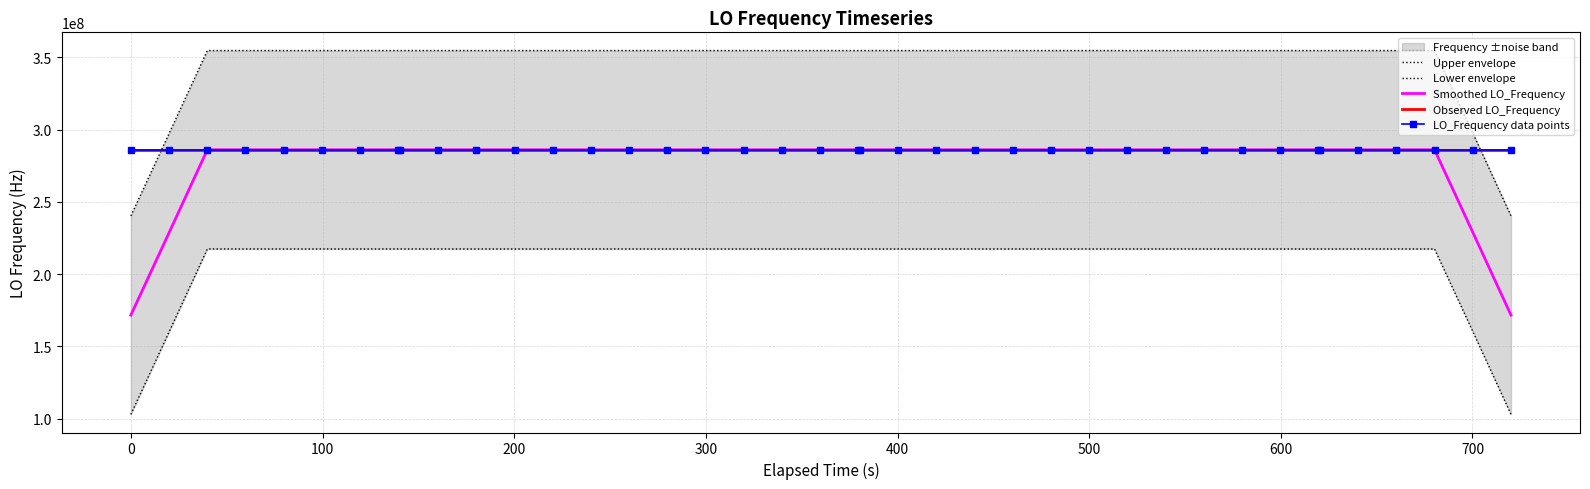

What is the total value across all series at 100?

1430235003.8